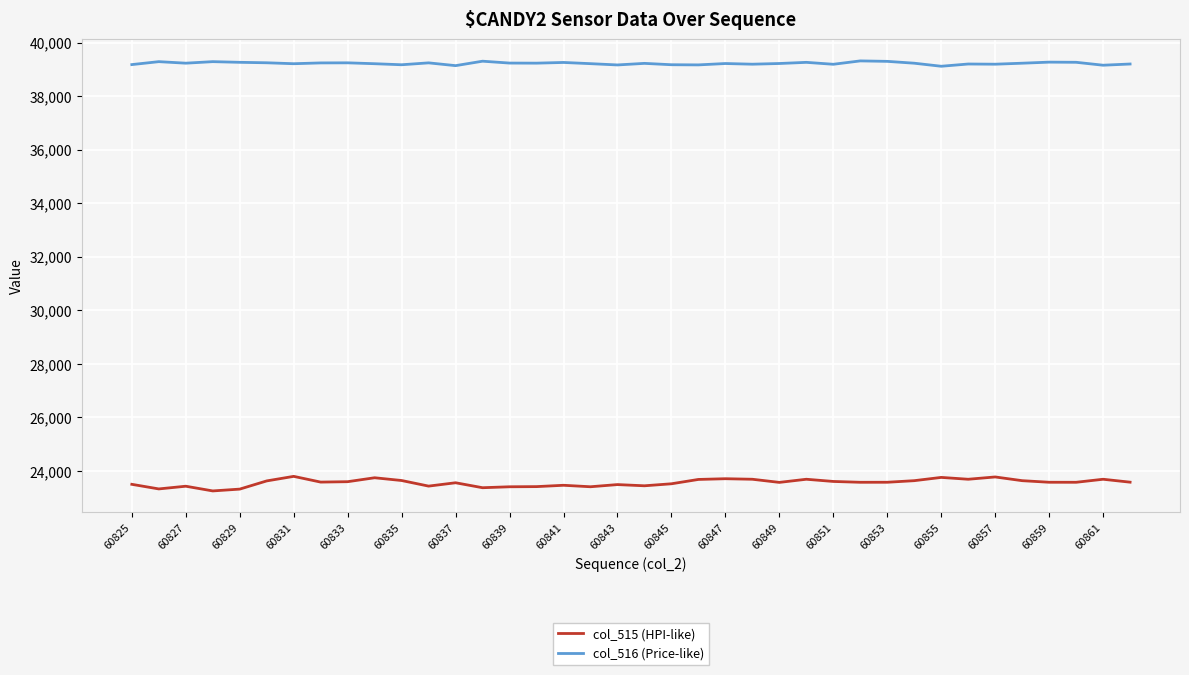

What are all the series names shown in the legend?

col_515 (HPI-like), col_516 (Price-like)